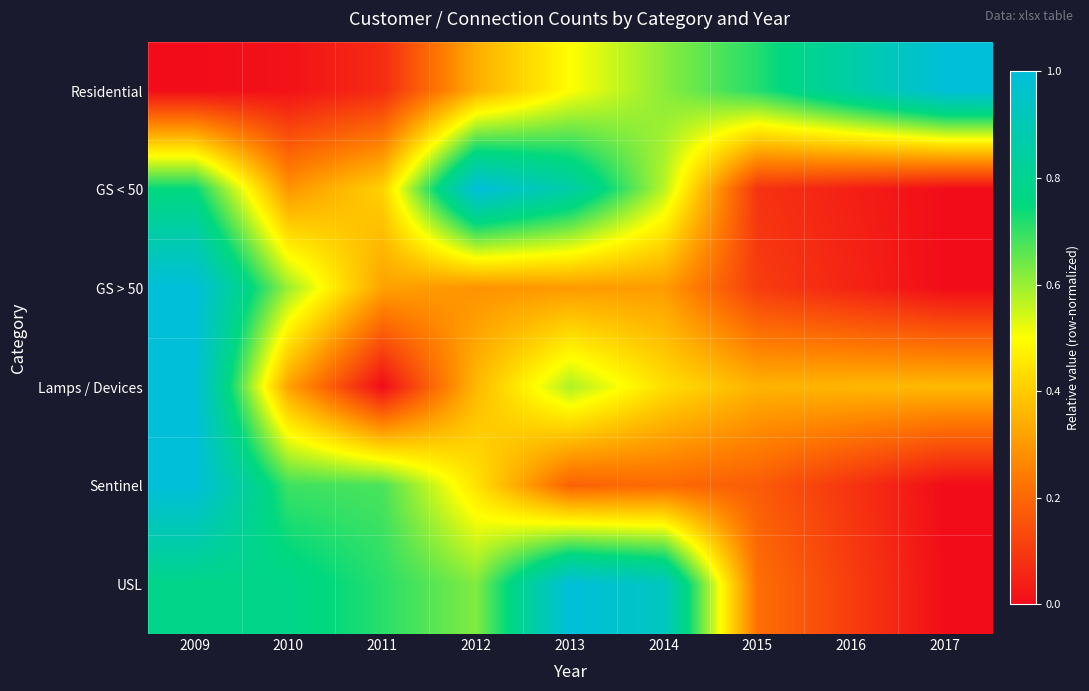

What is the maximum value shown in the chart?

1.0